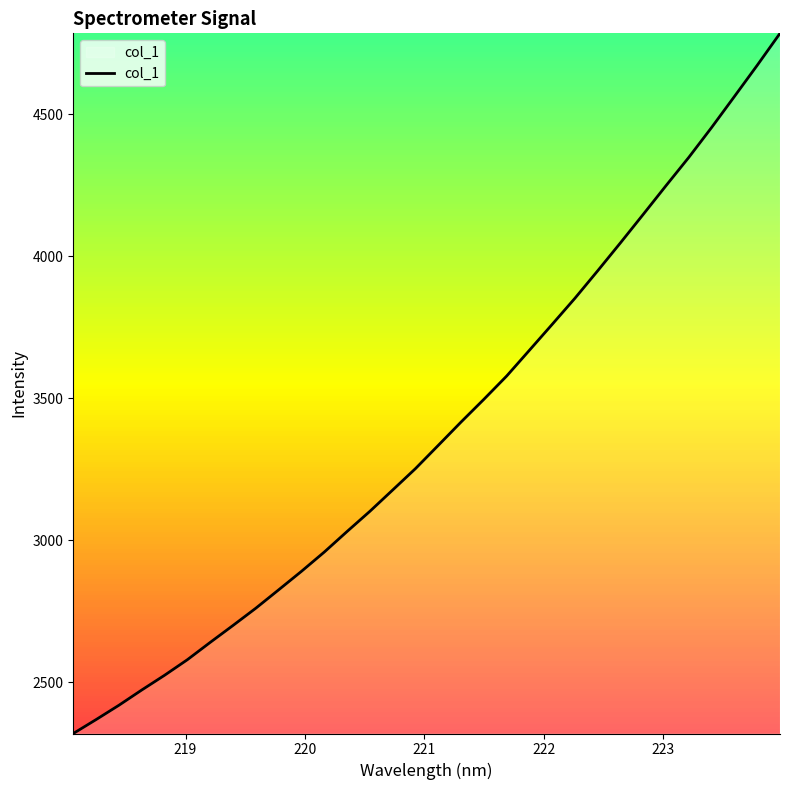

What is the difference between the maximum and minimum values?

2466.4